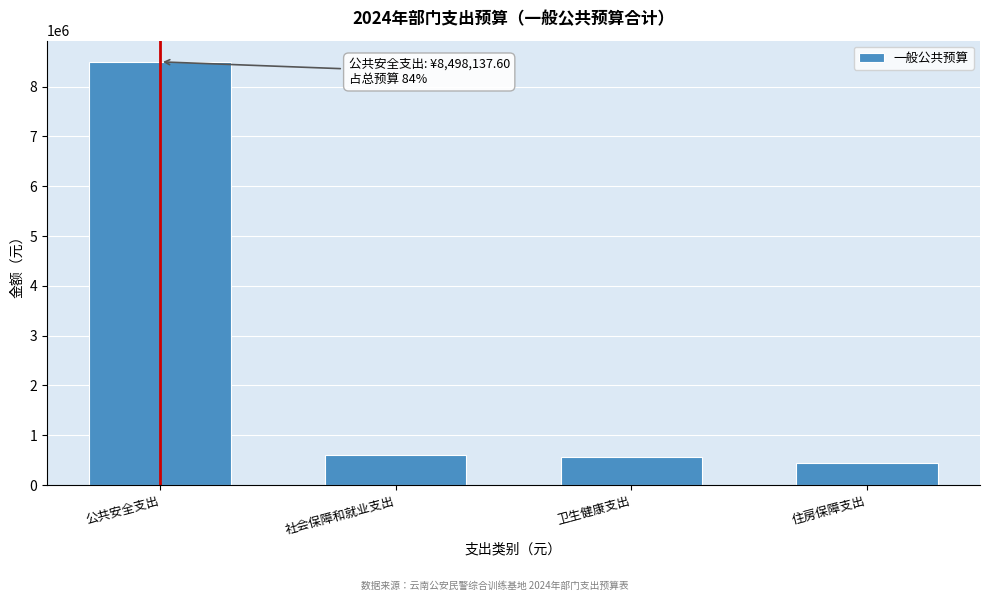

Reading right to left, extract all data points from this chart.

住房保障支出=446946.9	卫生健康支出=553528.6	社会保障和就业支出=608483.8	公共安全支出=8498137.6